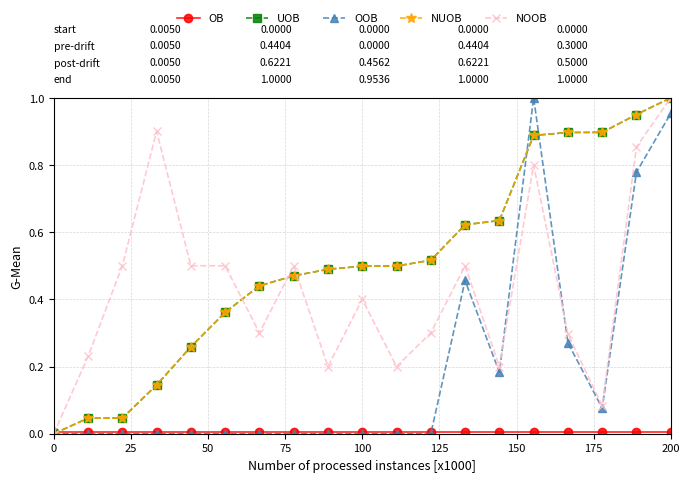

True or false: UOB and NUOB intersect in this chart.

False